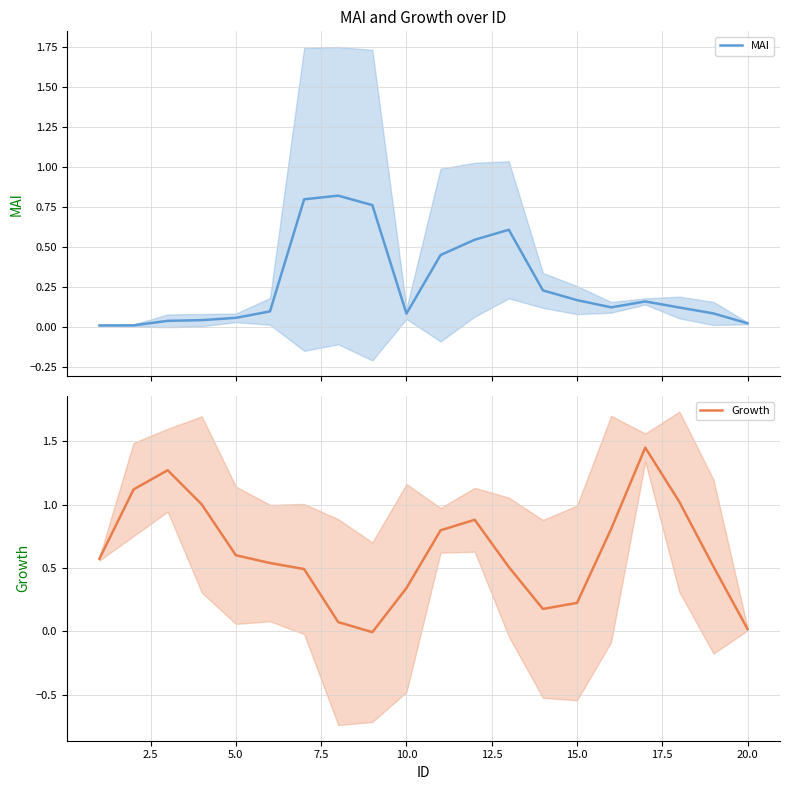

How many interior local peaks does the Growth series have?

3